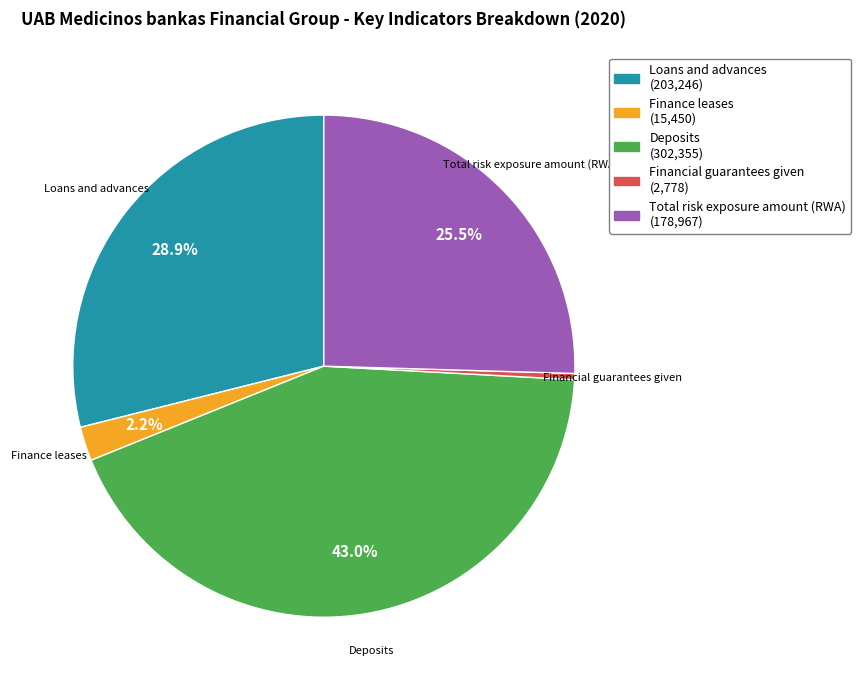

What percentage is the Finance leases slice, to the nearest percent?

2%